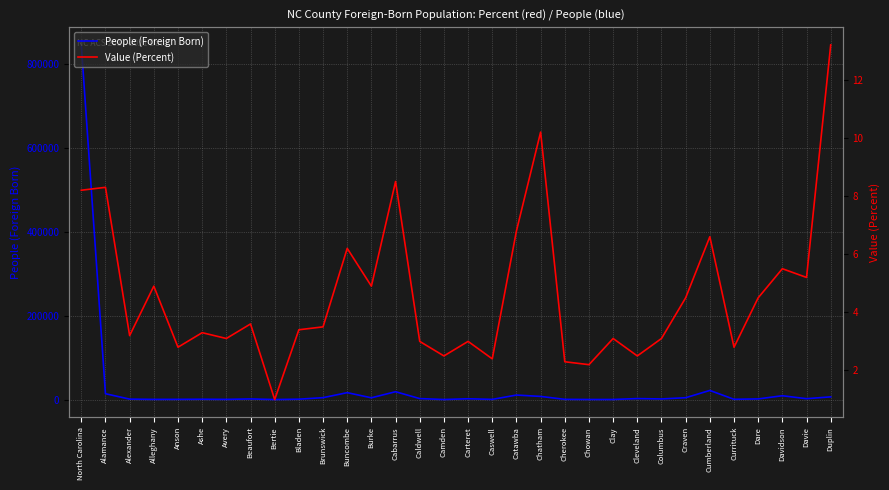

At Currituck, list the series in order from smallest to largest.

Value (Percent), People (Foreign Born)